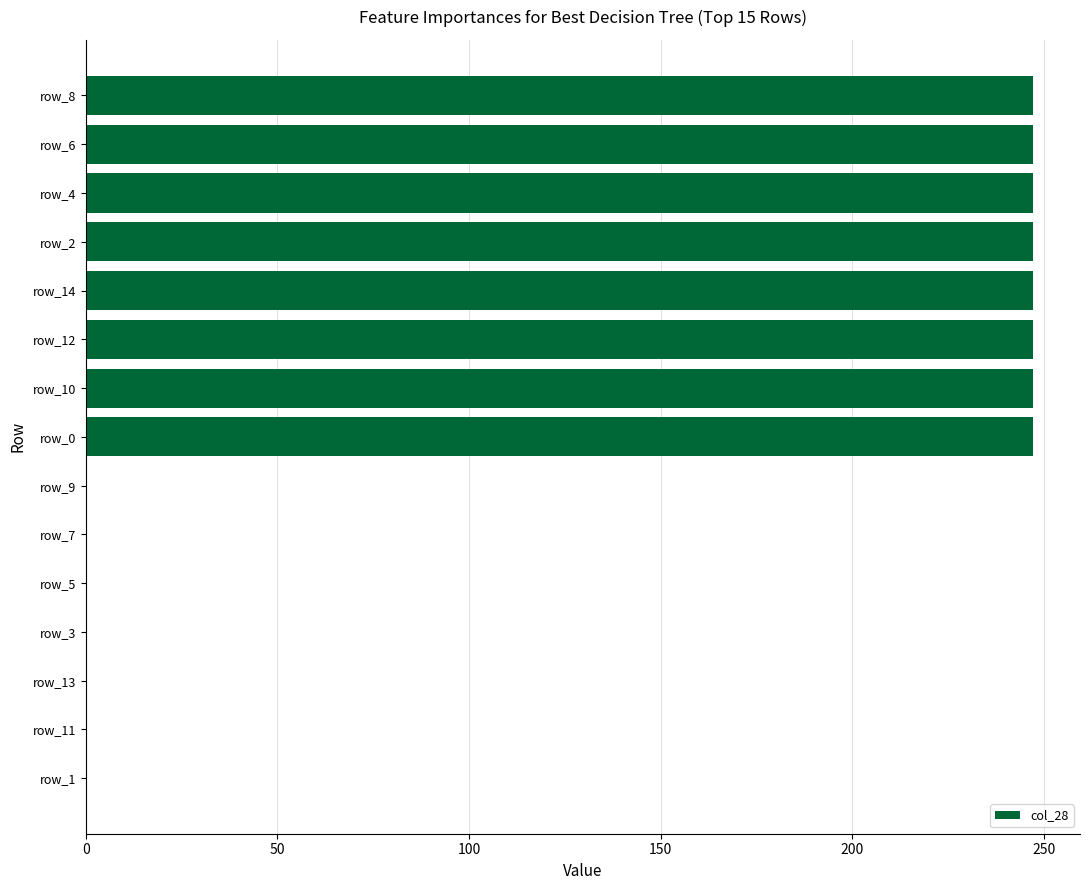

The value at row_2 is 247. True or false?

True